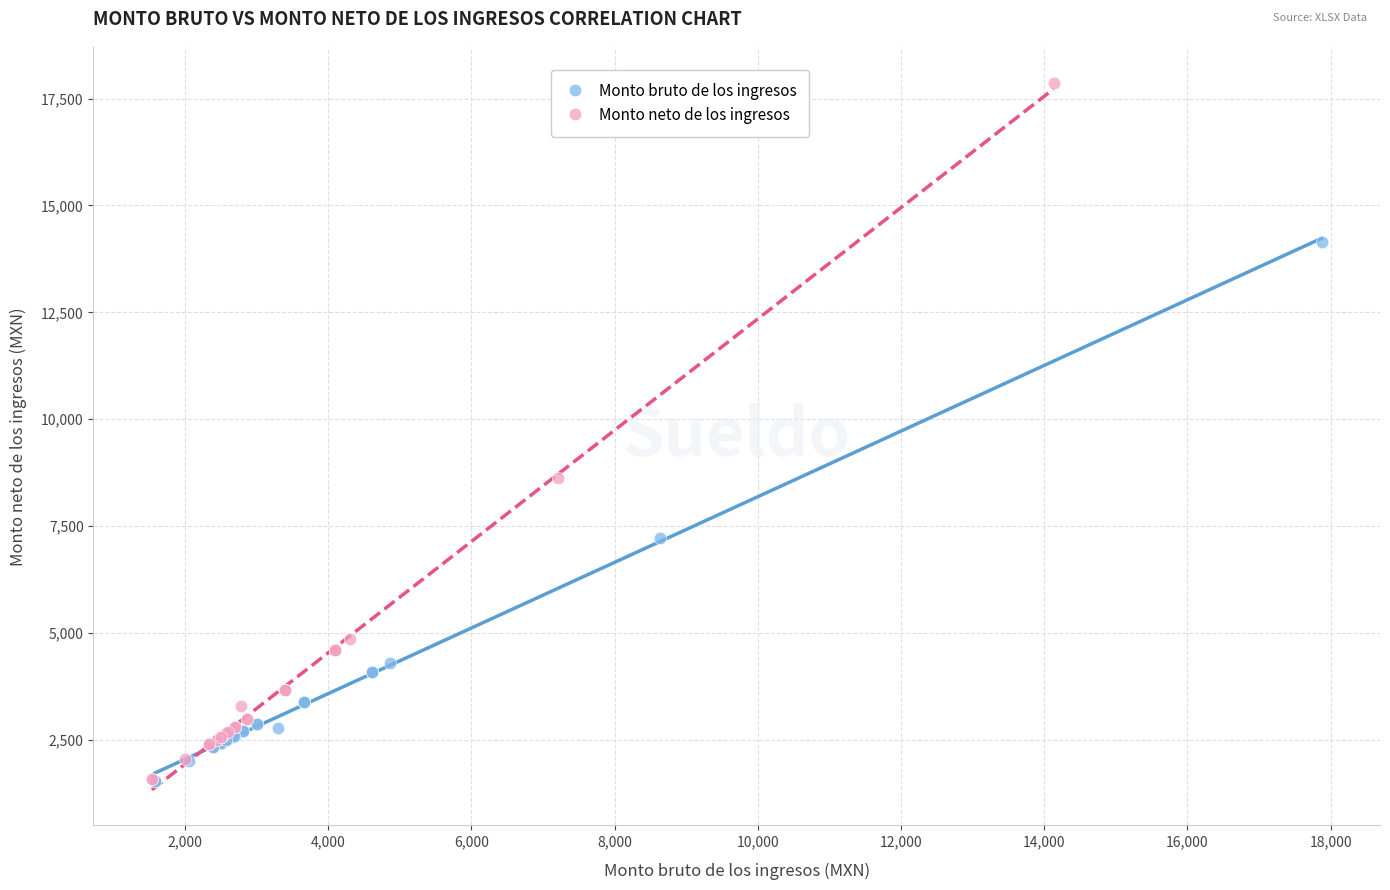

Which series contains the highest Y value?

Monto neto de los ingresos